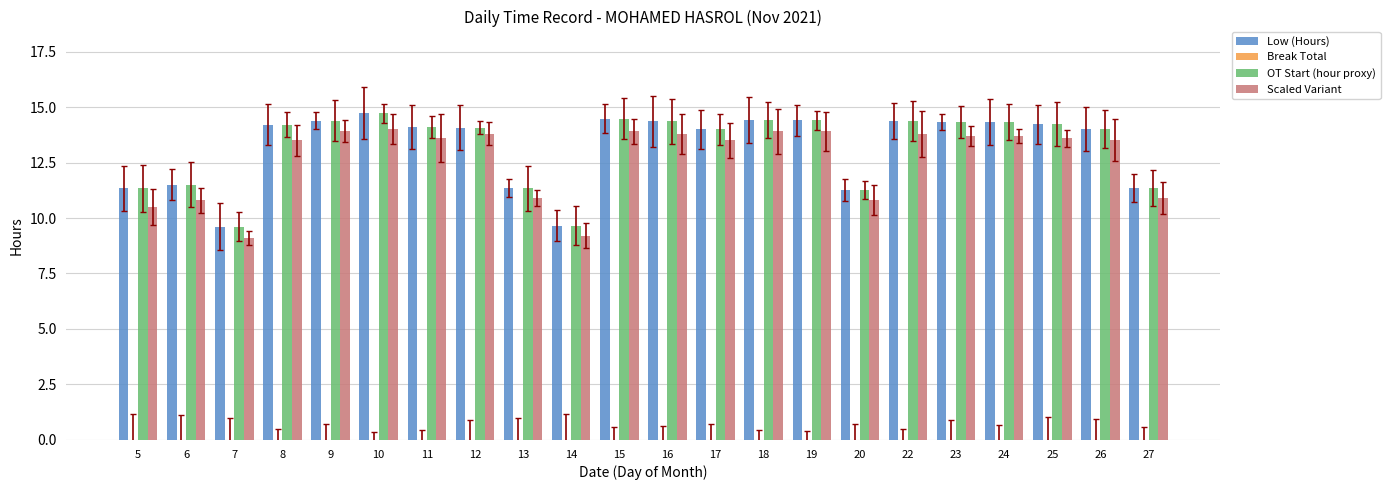

Is the value of Scaled Variant at 26 greater than the value of OT Start (hour proxy) at 13?

Yes